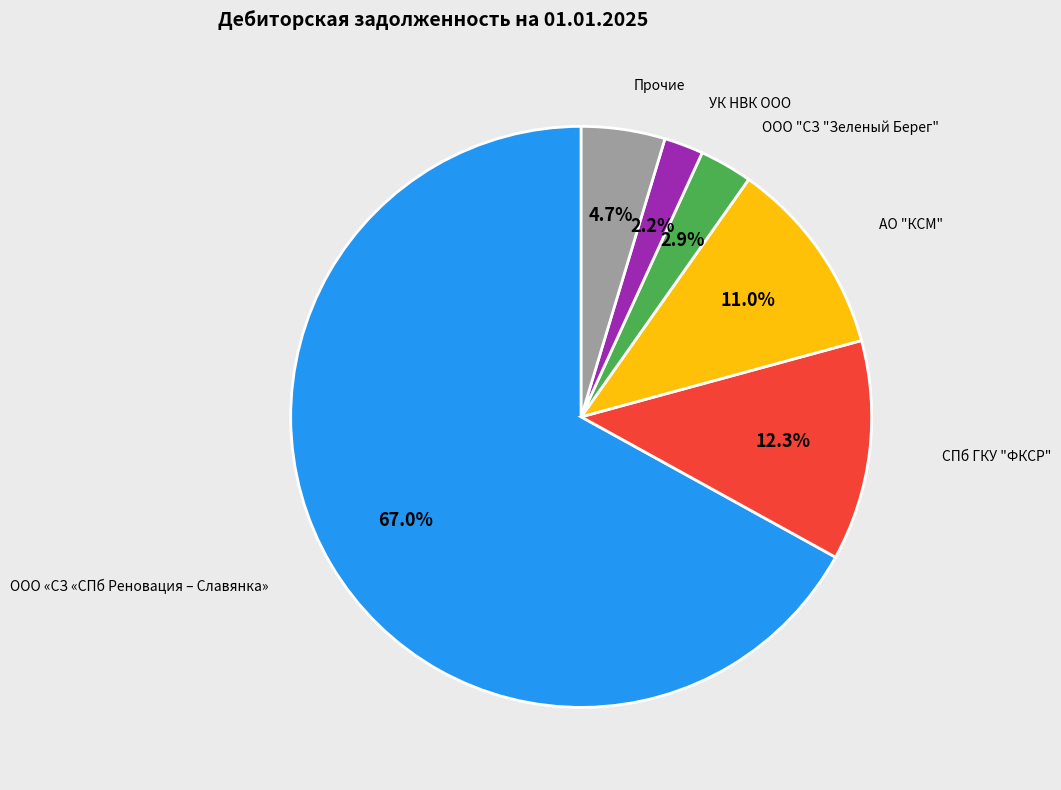

Does any single category account for the majority?

Yes